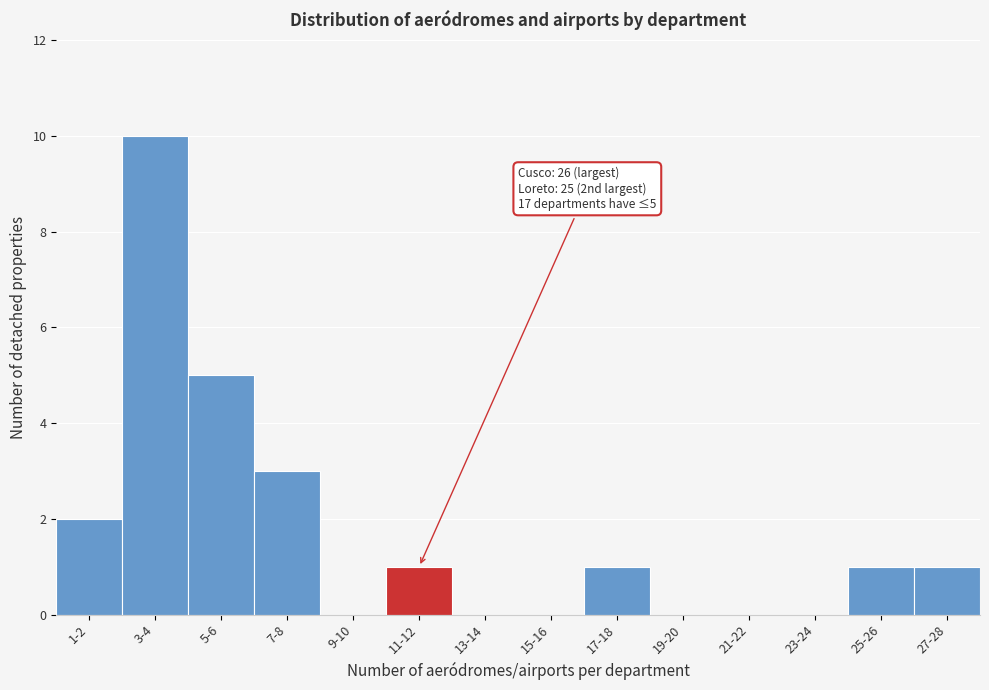

Reading left to right, extract all data points from this chart.

1-2=2	3-4=10	5-6=5	7-8=3	9-10=0	11-12=1	13-14=0	15-16=0	17-18=1	19-20=0	21-22=0	23-24=0	25-26=1	27-28=1